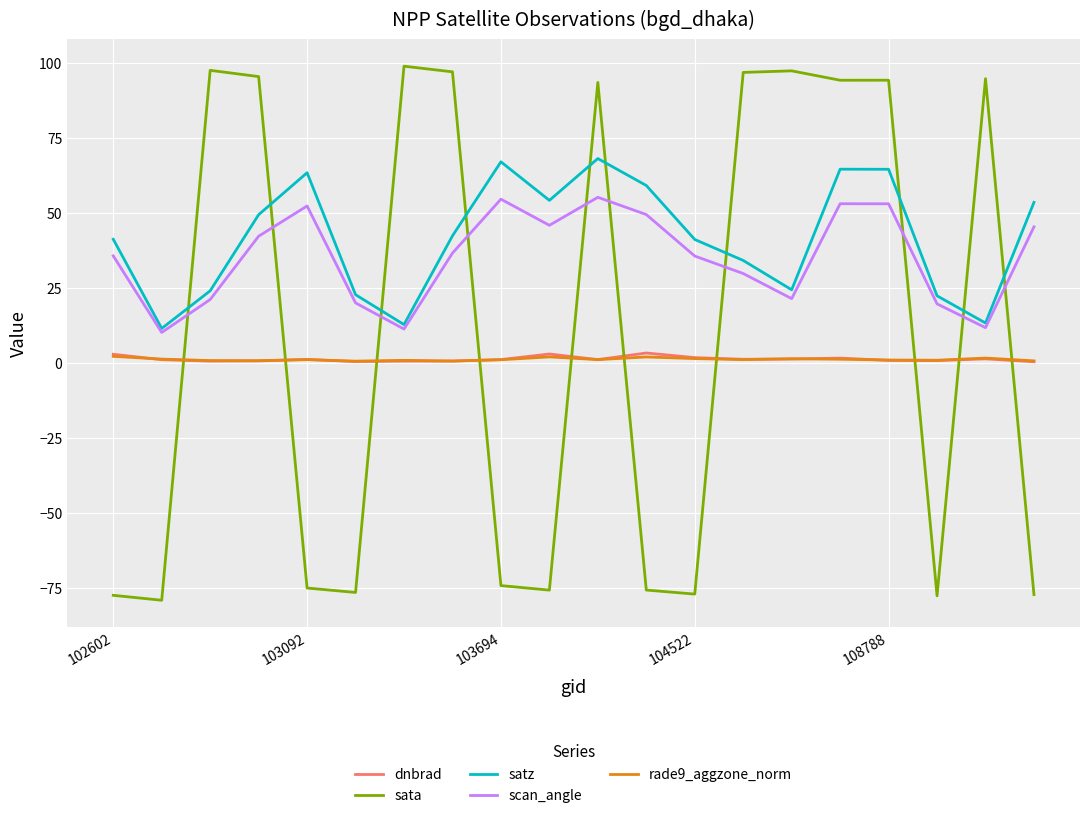

True or false: sata and rade9_aggzone_norm intersect in this chart.

True